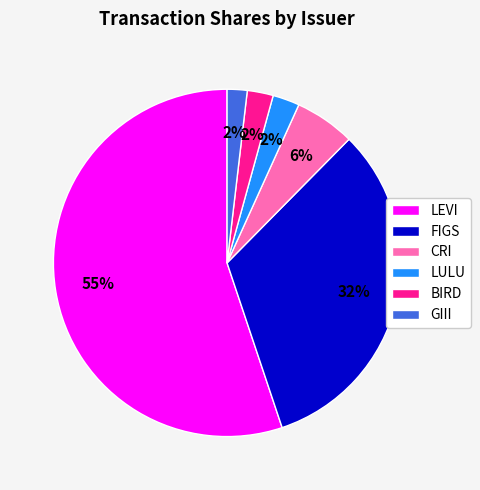

Between GIII and CRI, which is larger?

CRI